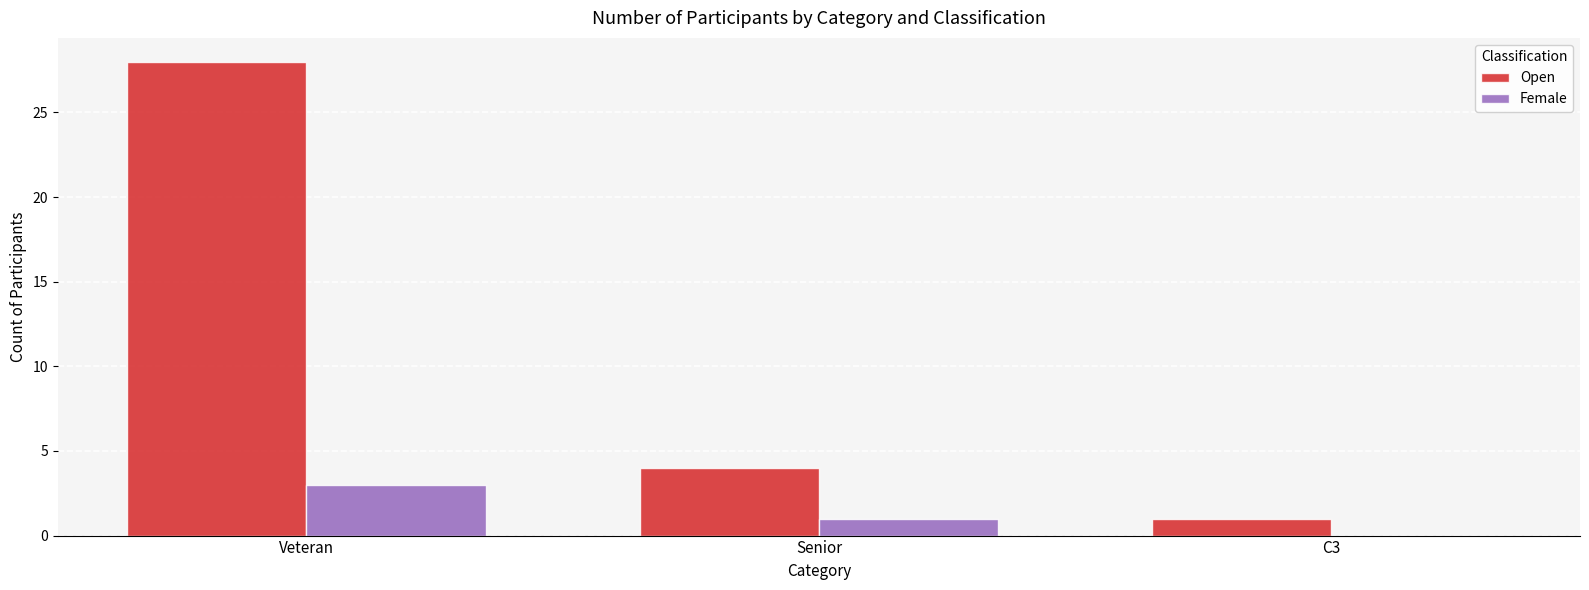

Where is Open nearest to the value 14?

Senior